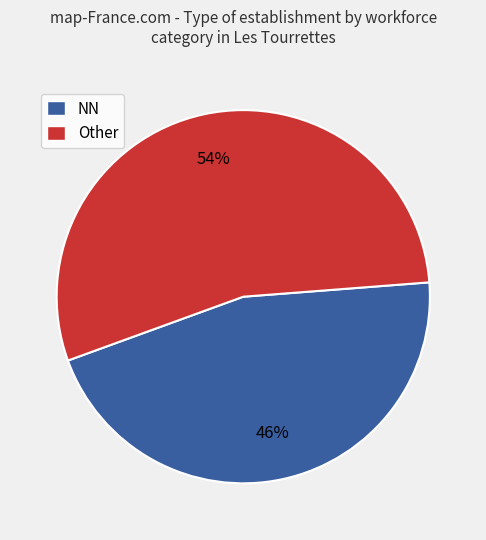

Which category has the smallest portion of the pie?

NN